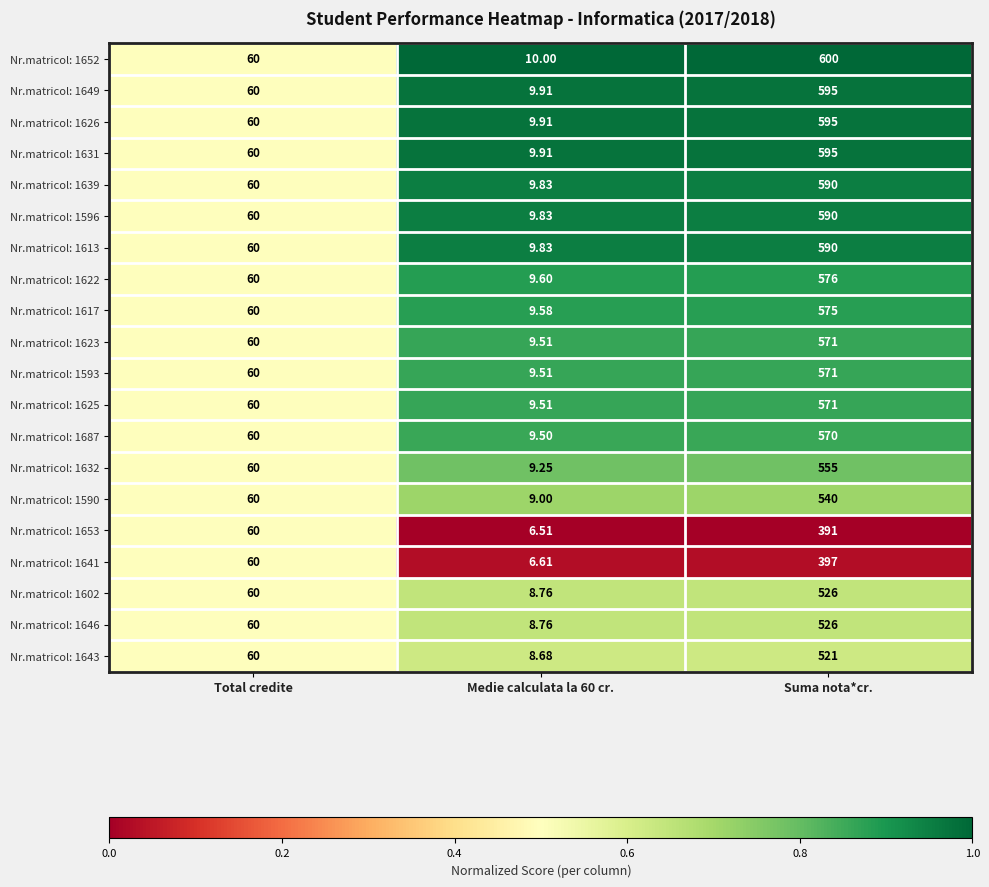

Which series changed the most between Medie calculata la 60 cr. and Suma nota*cr.?

Nr.matricol: 1652